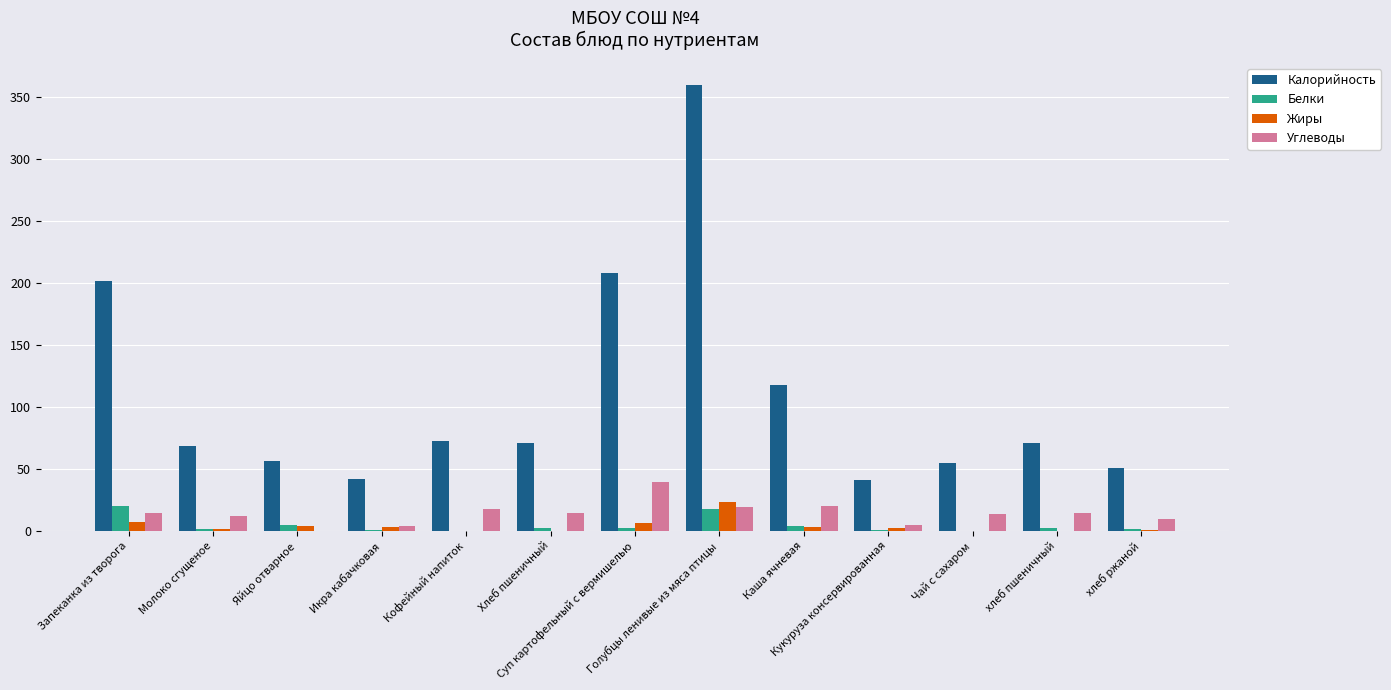

What is the maximum value shown in the chart?

359.7